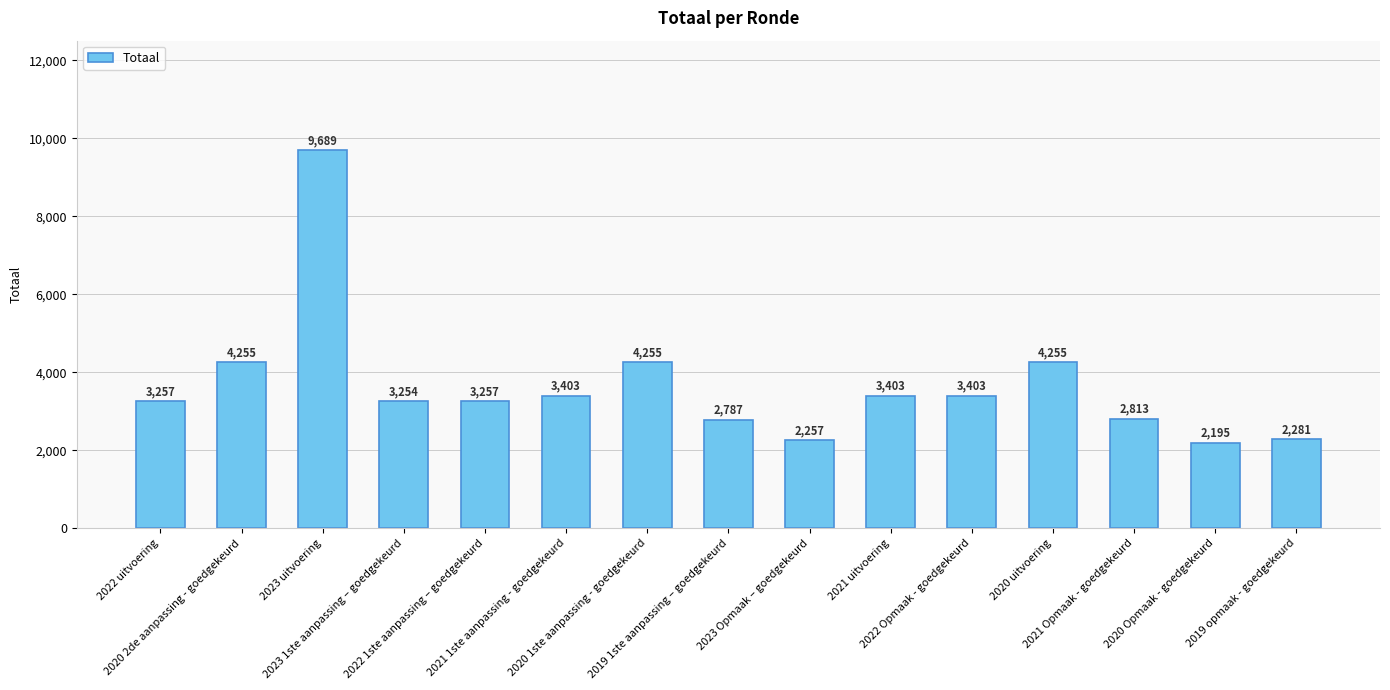

What is the sum of all values?

54764